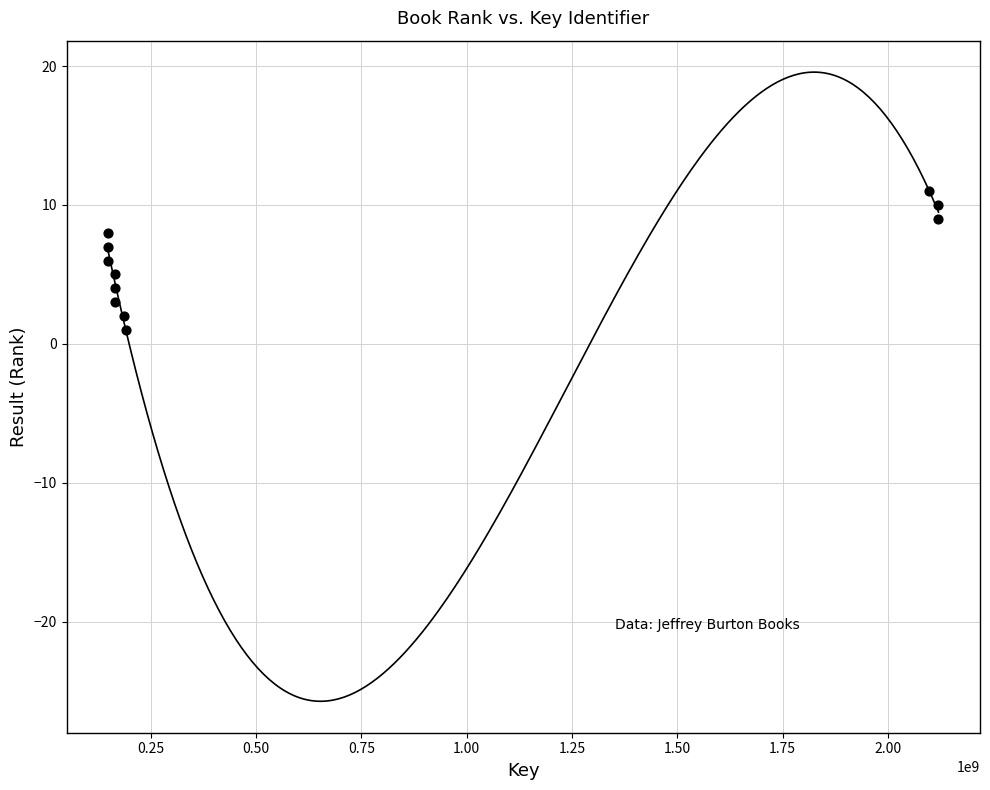

What is the average X value?

695981297